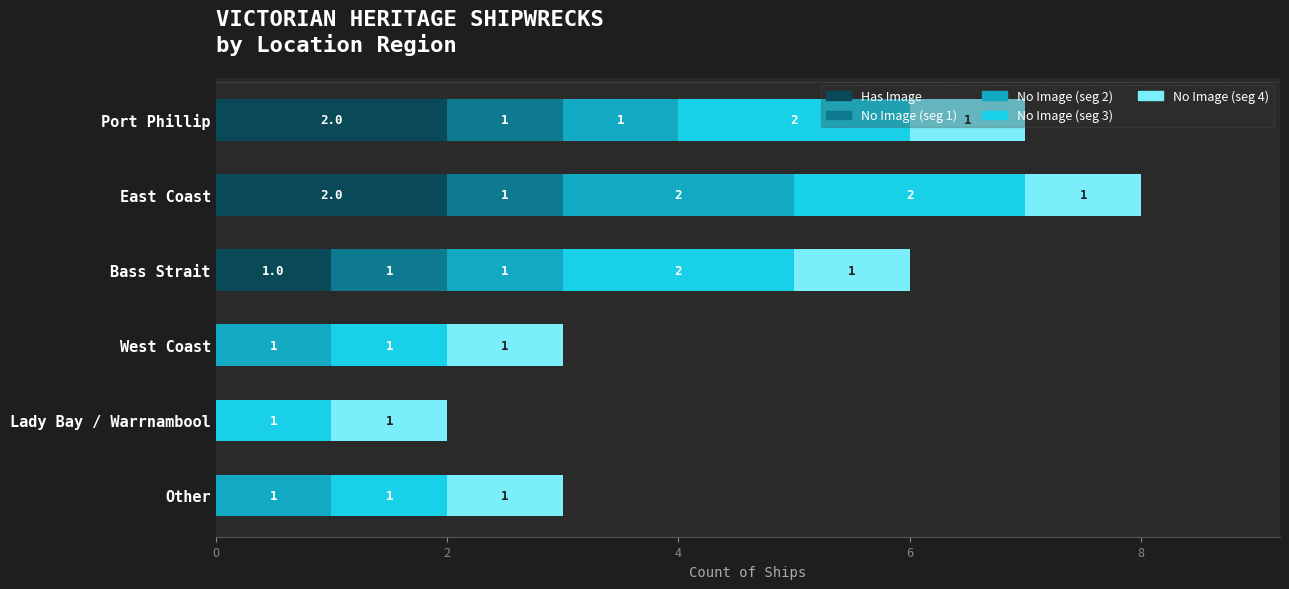

At which category is the sum across all series the highest?

East Coast